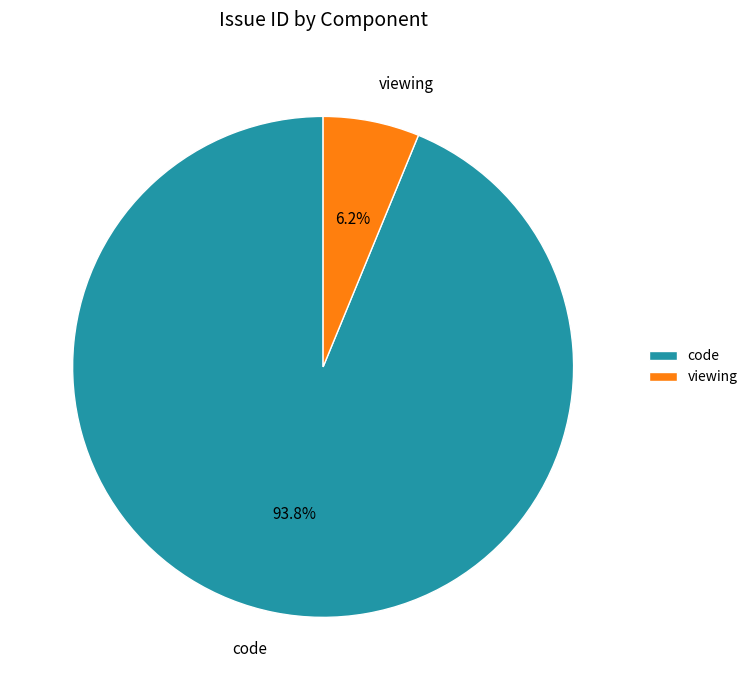

Approximately how many times larger is the value at code compared to viewing?

15.1